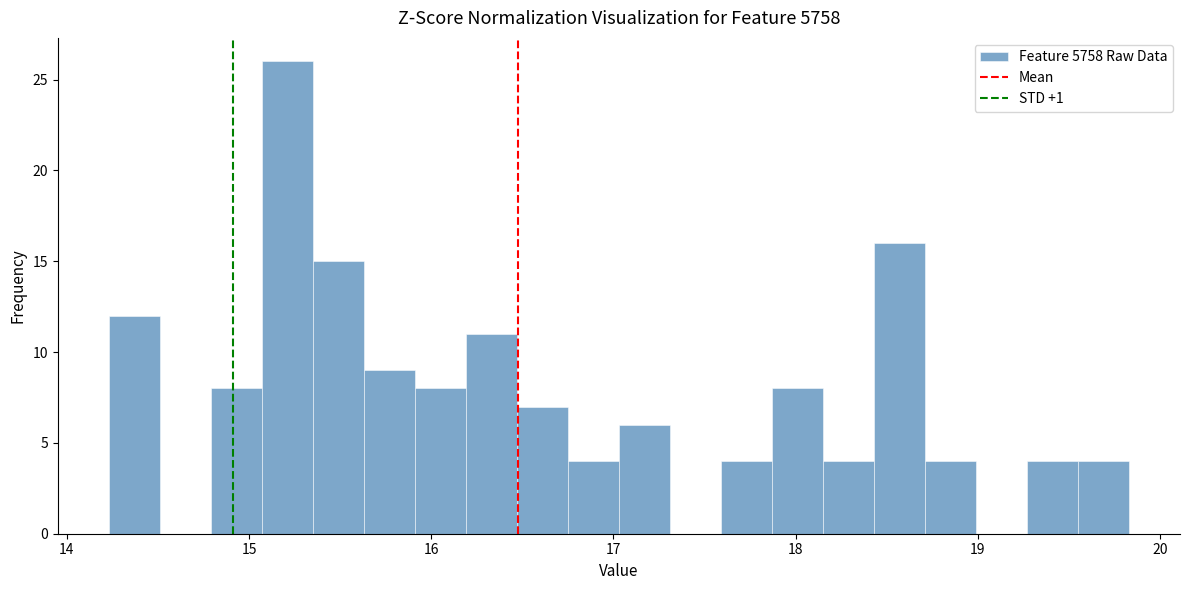

Around what value on the x-axis is the tallest bar? Give the approximate position of its centre, as read against the axis.

15.2